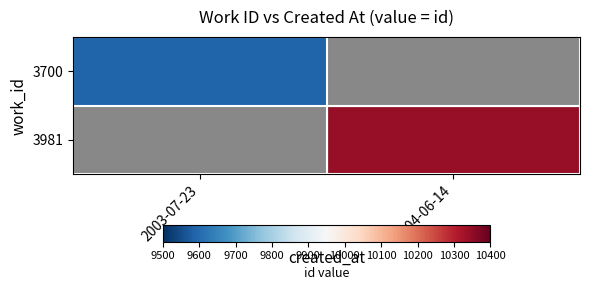

Which label corresponds to the largest value in the chart?

2004-06-14